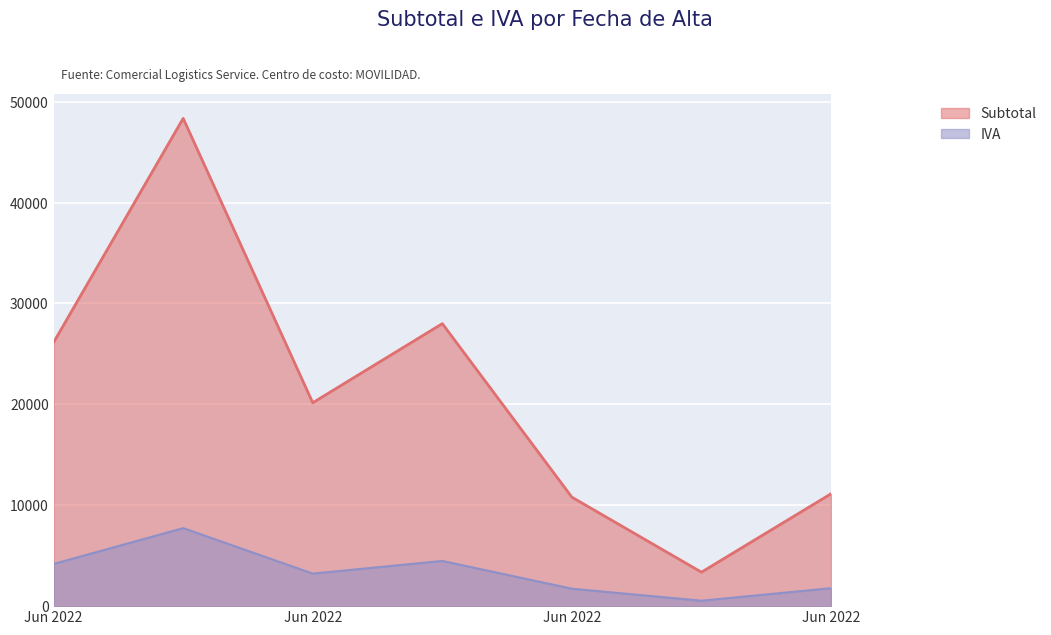

What value does the IVA series have at Jun 2022?

1728.0